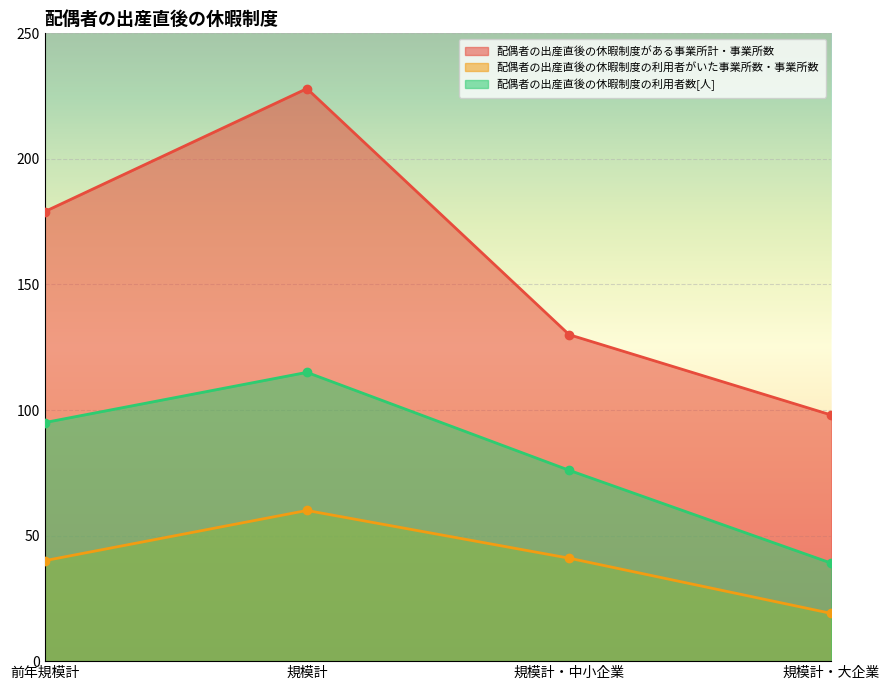

At which category is the sum across all series the highest?

規模計